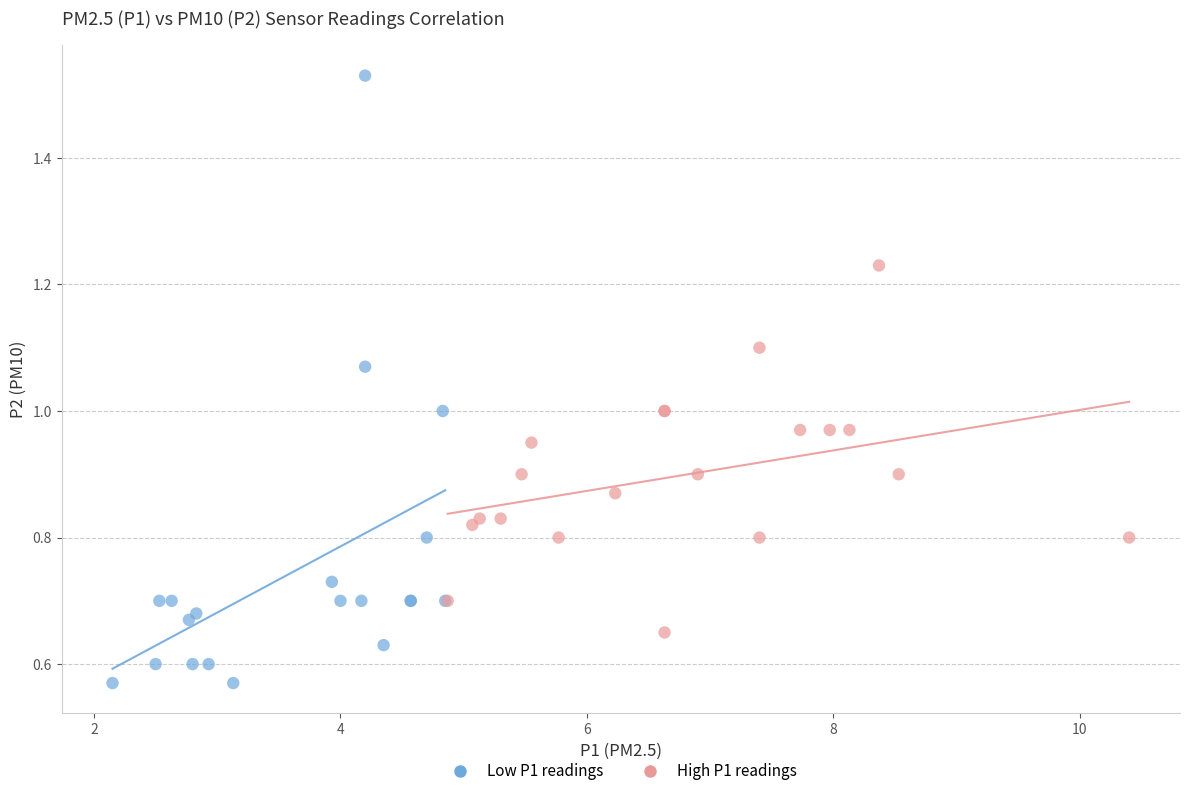

Which series contains the highest Y value?

Low P1 readings